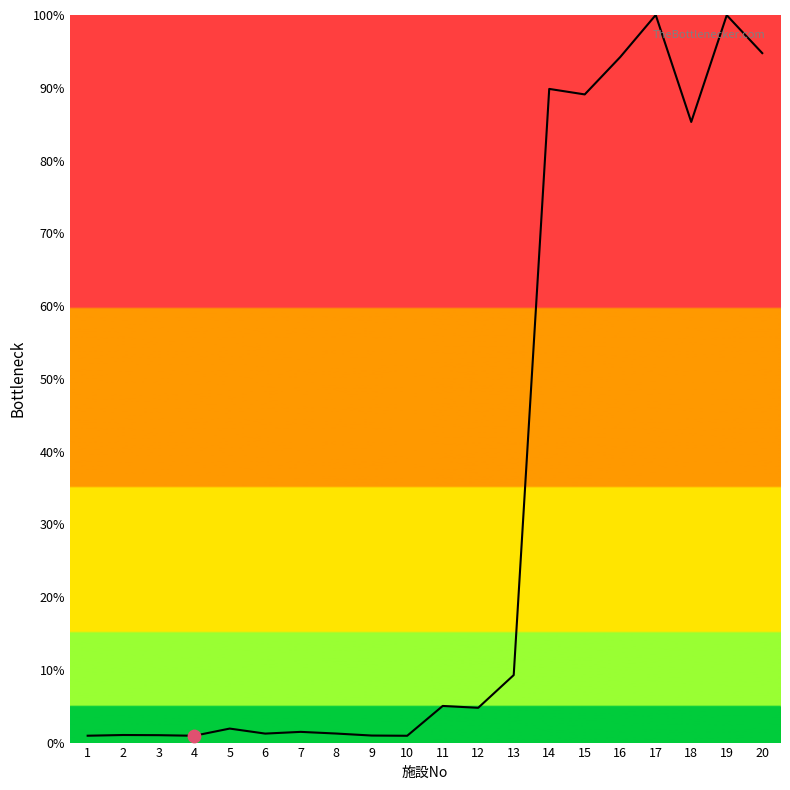

Between 17 and 20, which is larger?

17